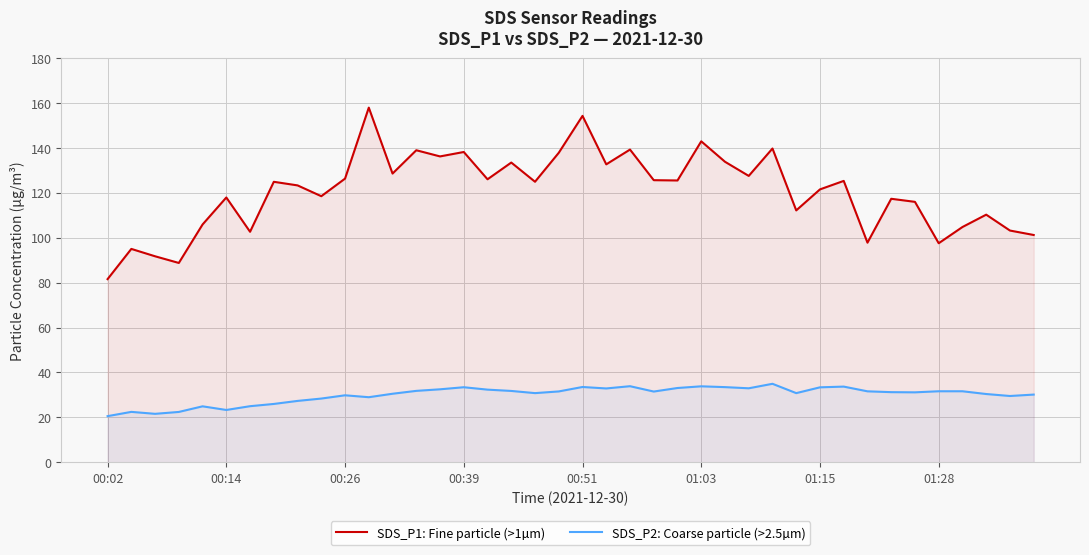

At which label does SDS_P1: Fine particle (>1µm) reach its minimum?

00:02